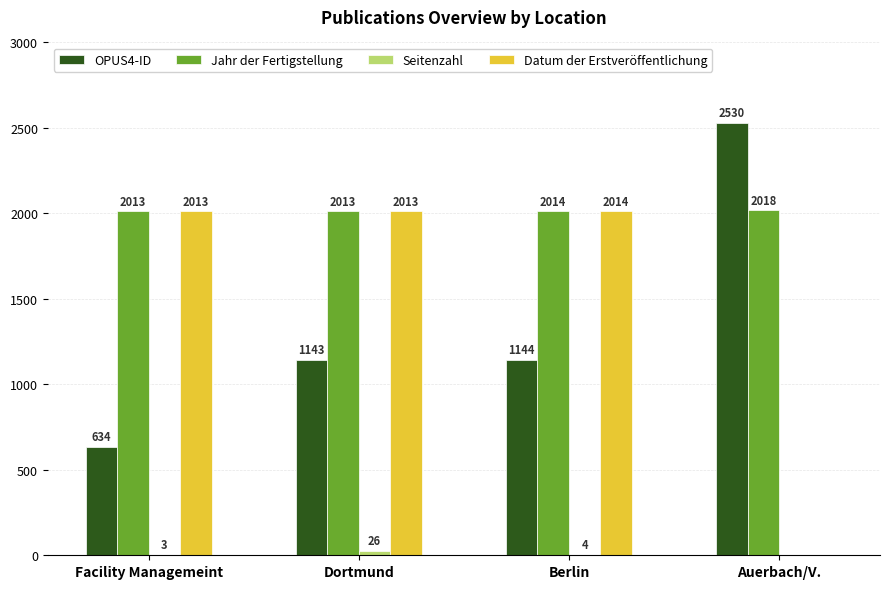

The value of Jahr der Fertigstellung at Dortmund is 3565. True or false?

False